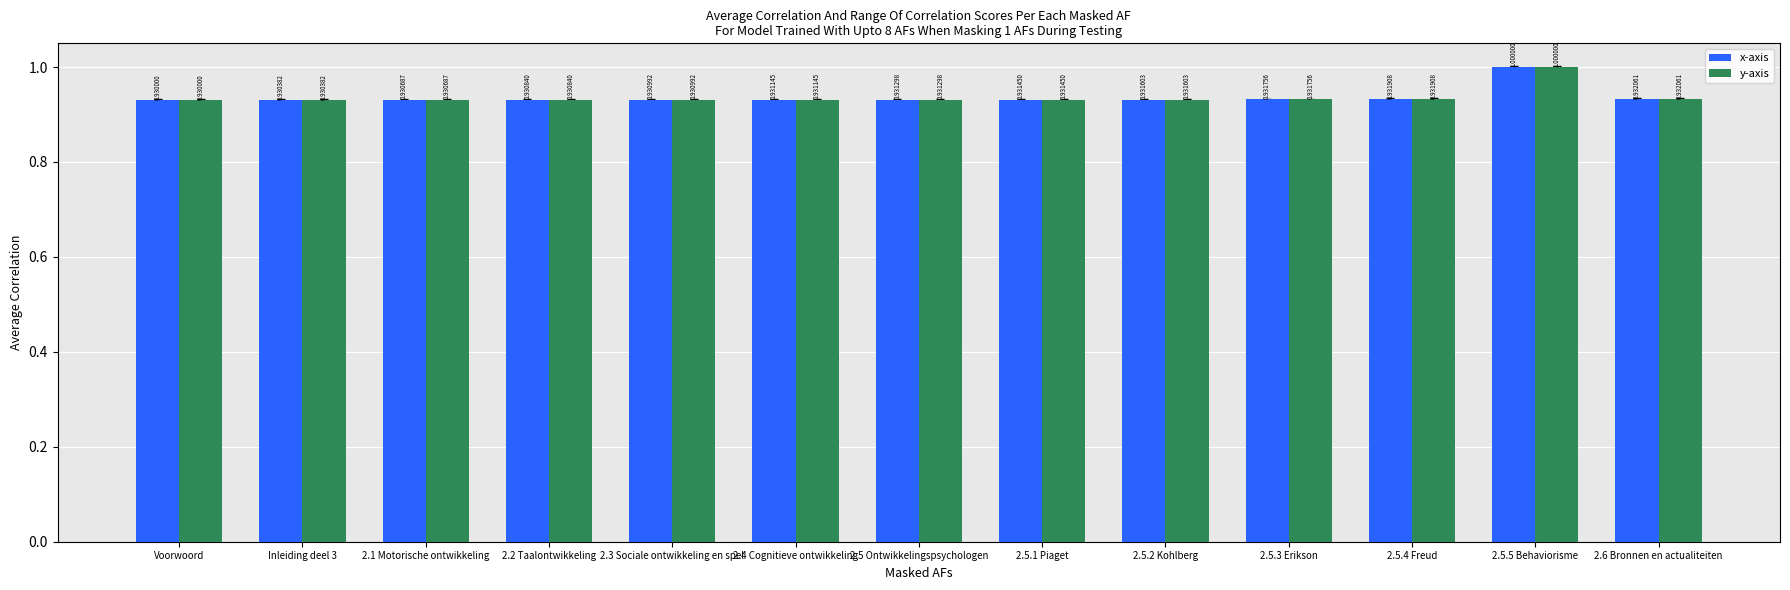

At which label does x-axis reach its minimum?

Voorwoord